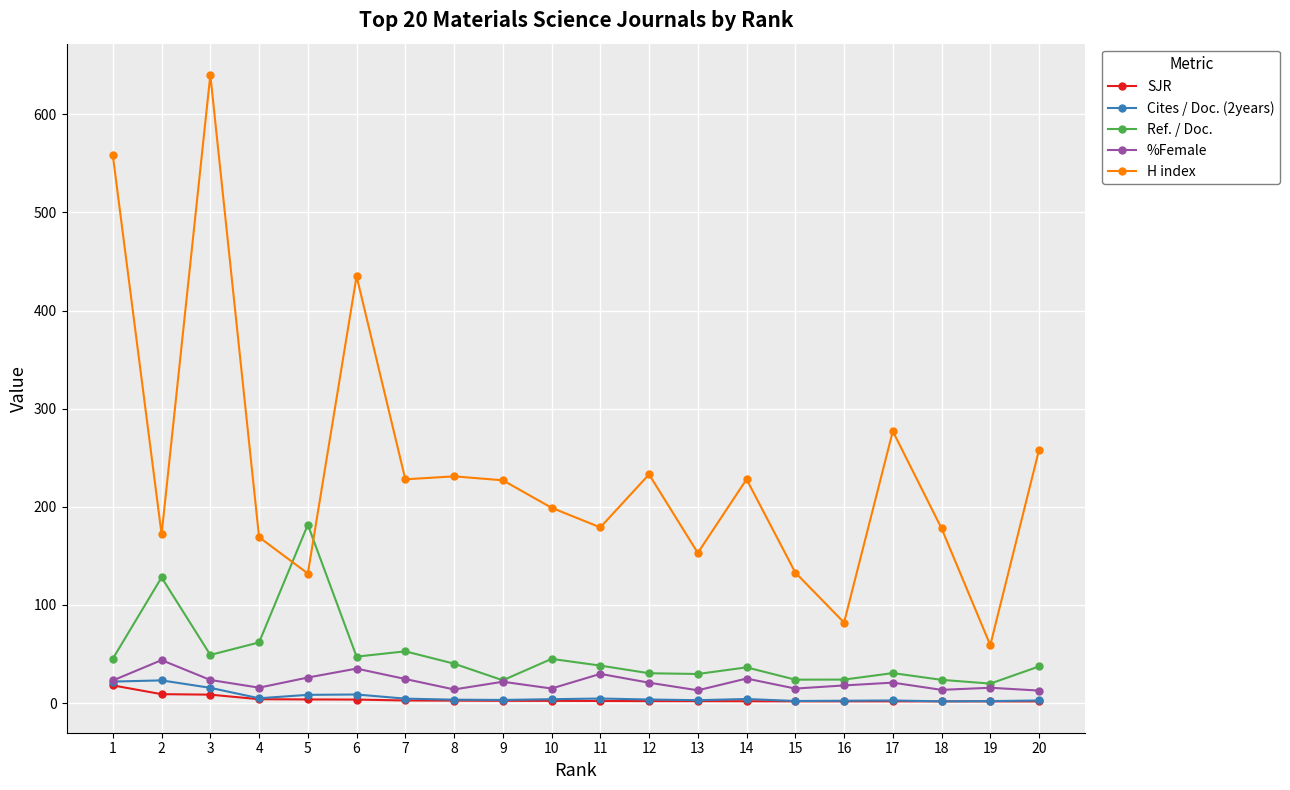

Between 1 and 7, which series saw the biggest shift?

H index